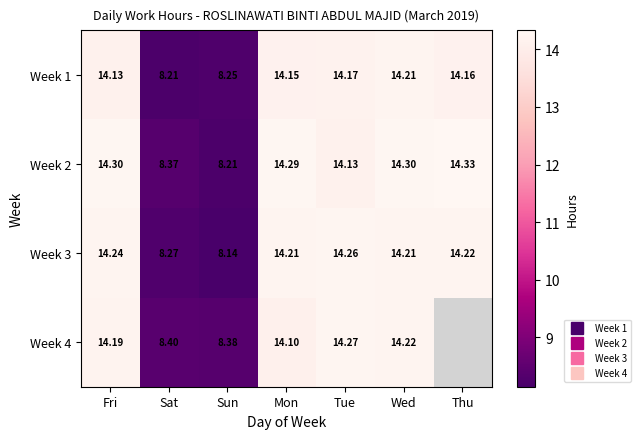

What is the maximum value for Week 3?

14.3